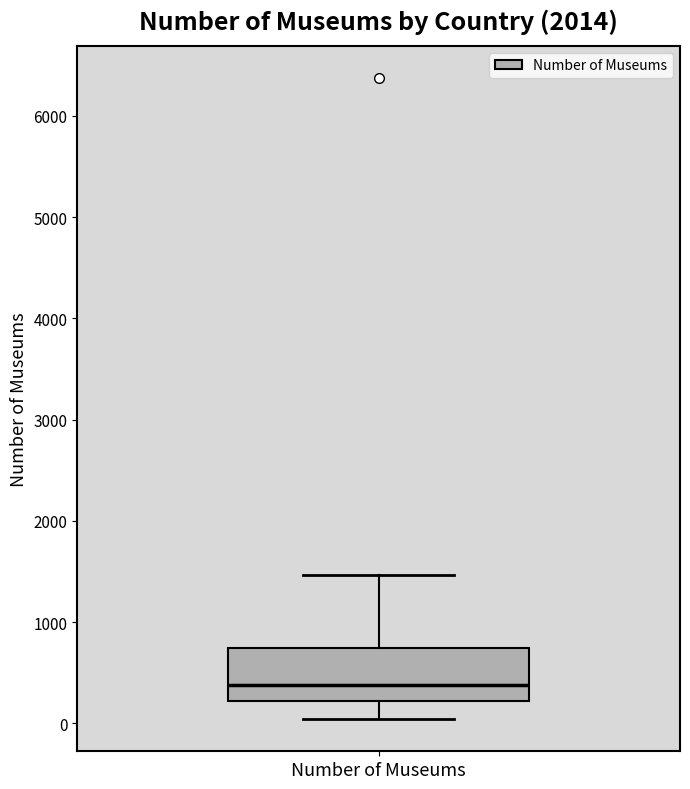

Transcribe this box plot: give where the median line is, the range the box spans, and where the two whiskers end, as read against the y-axis. The values are not printed on the chart, so give them approximately, as read against the axis.

median 400, box 200 to 700, whiskers 0 to 1500